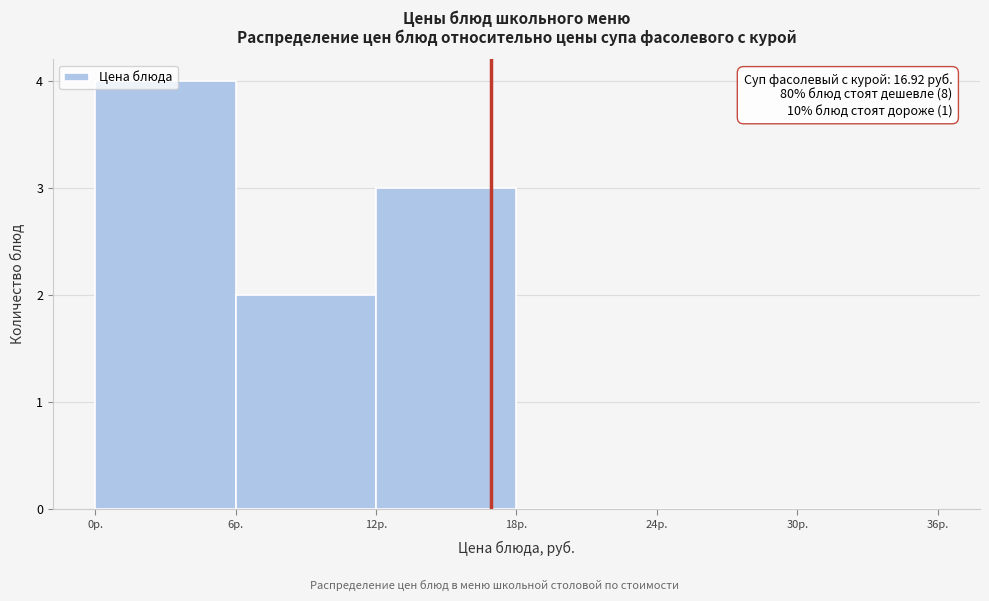

Over which range of the x-axis is the bar tallest?

0 to 6